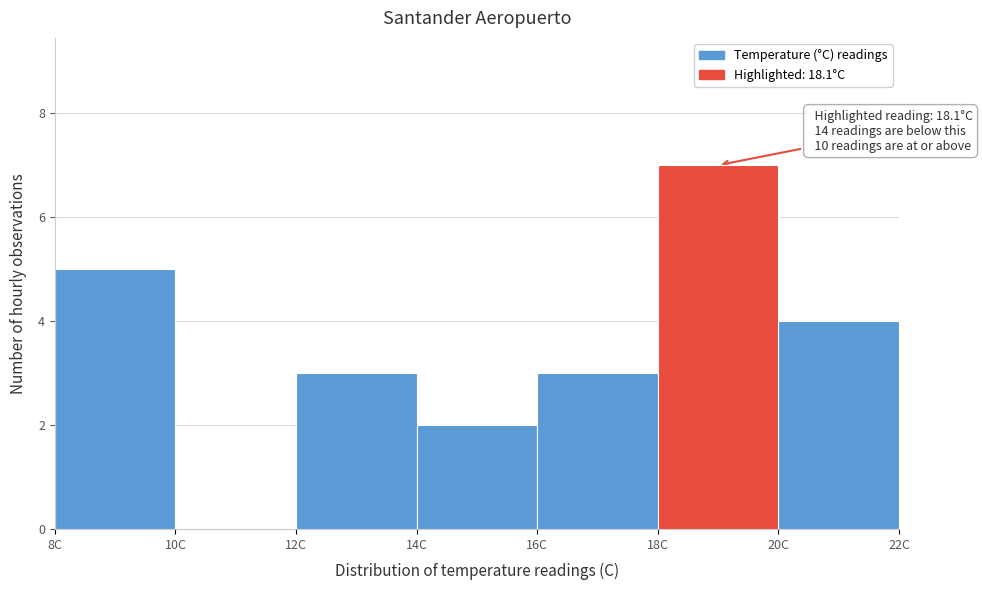

Which range on the x-axis has the tallest bar?

18 to 20